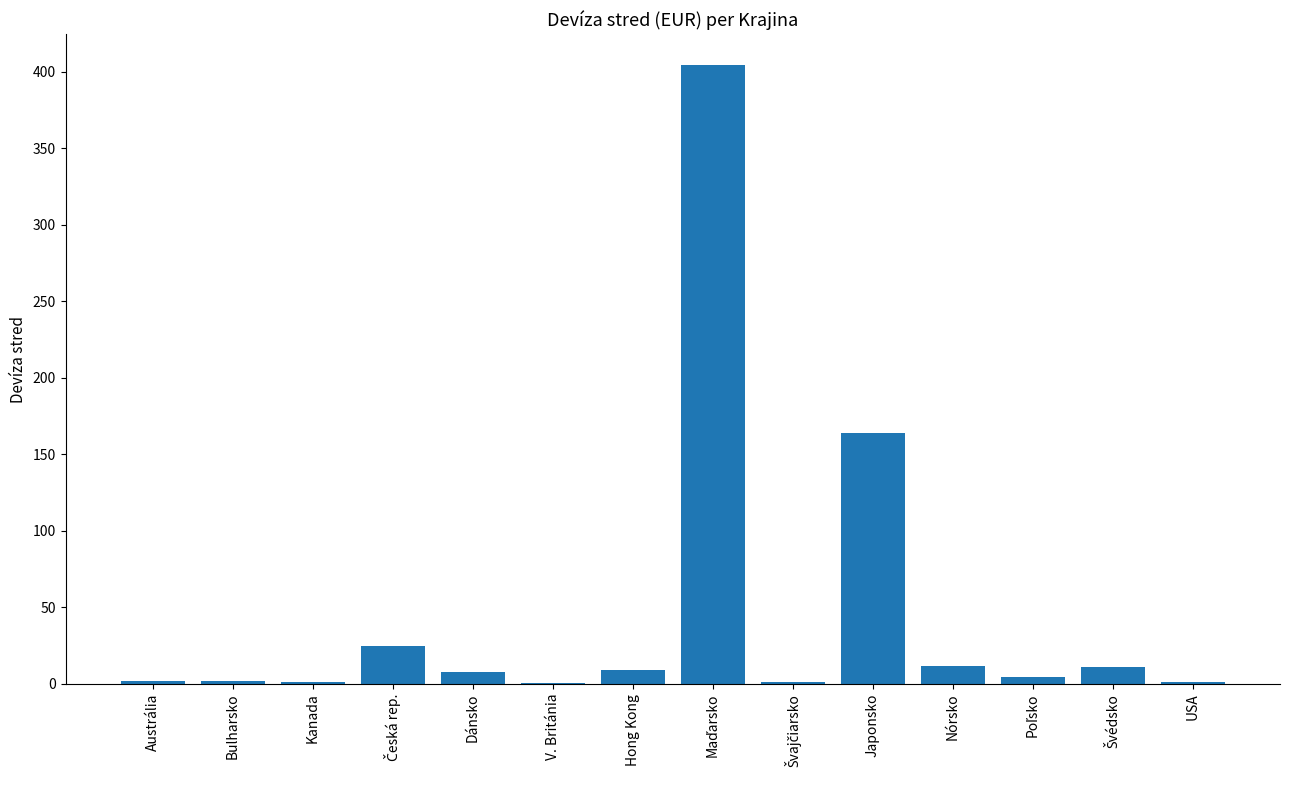

What is the greatest value displayed?

404.4